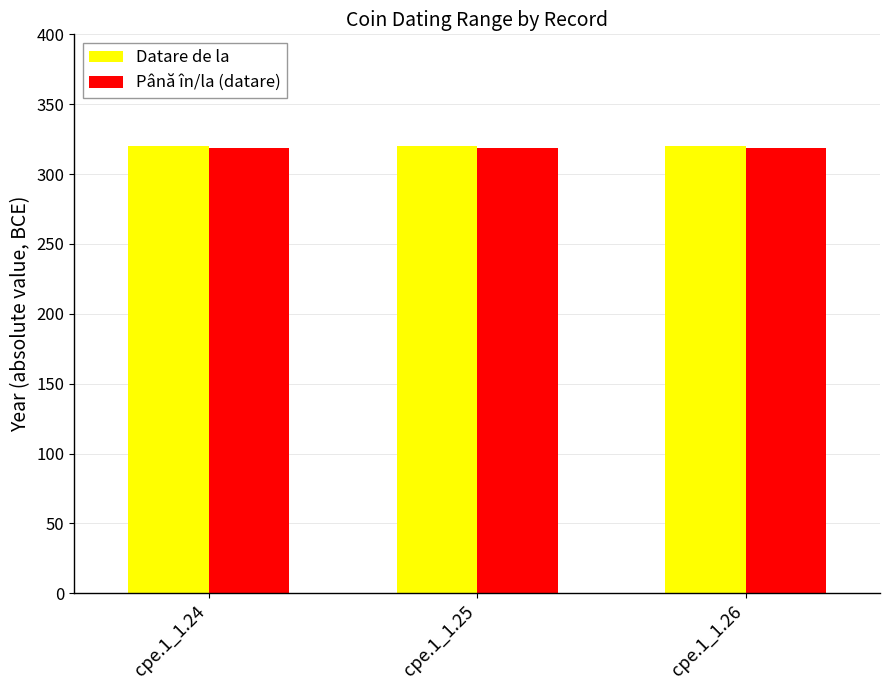

What is the average value of the Datare de la series?

320